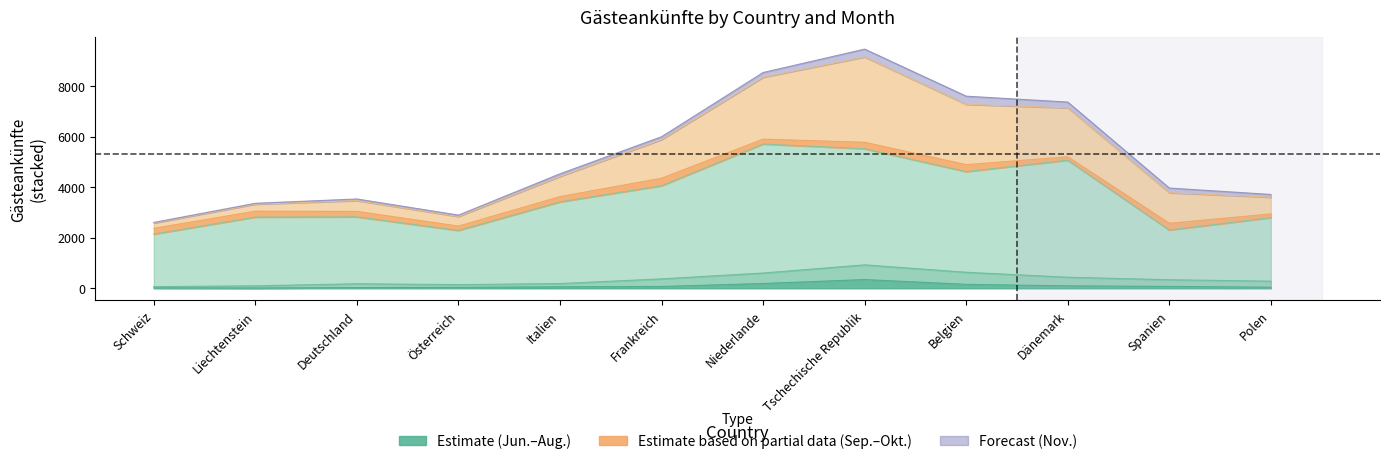

True or false: Aug. and Okt. cross at least once.

False